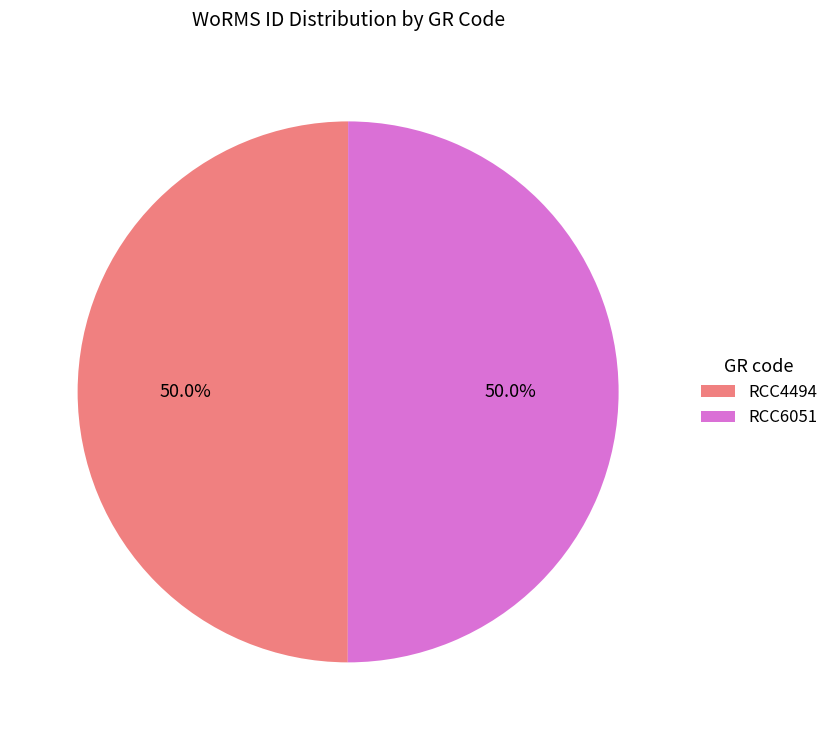

Approximately how many times larger is the value at RCC6051 compared to RCC4494?

1.0